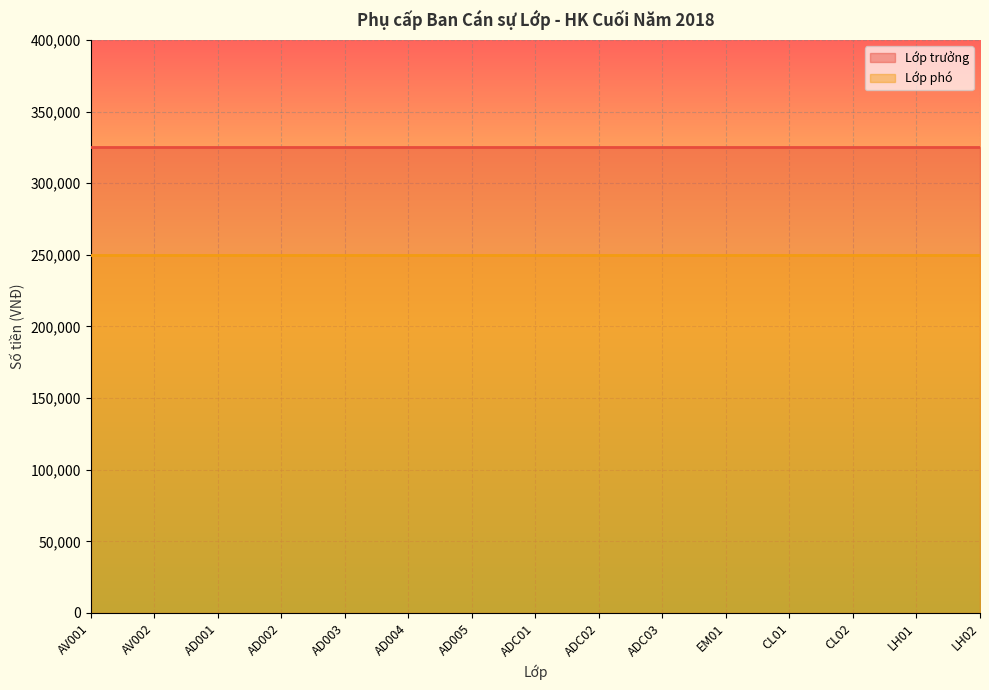

What is the label of the 6th point from the left?

AD004